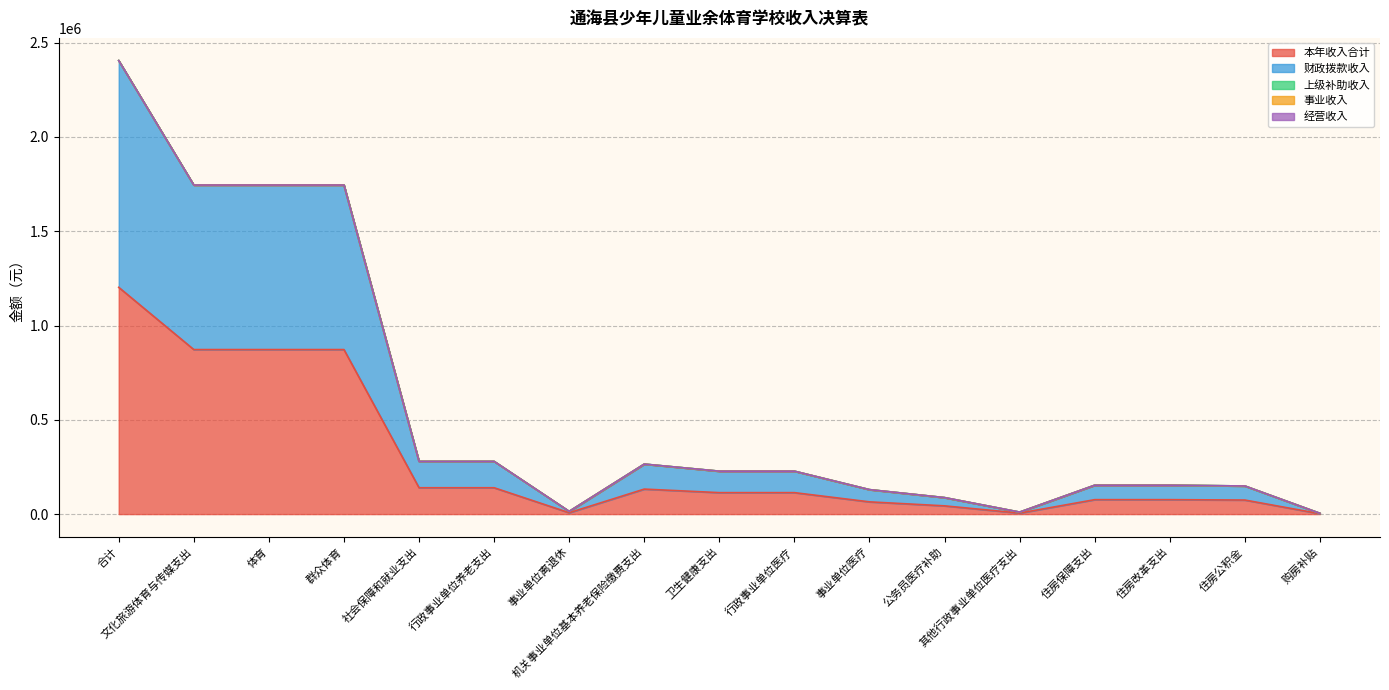

What is the maximum value shown in the chart?

1202475.5